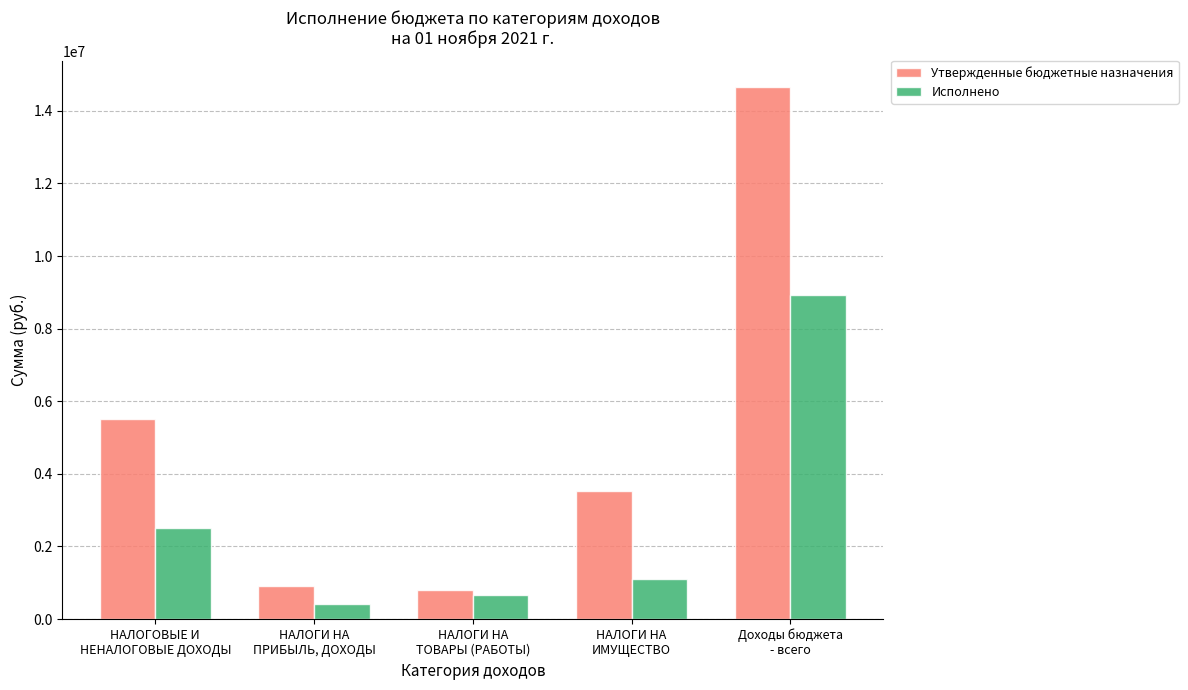

How many data points does each series have?

5